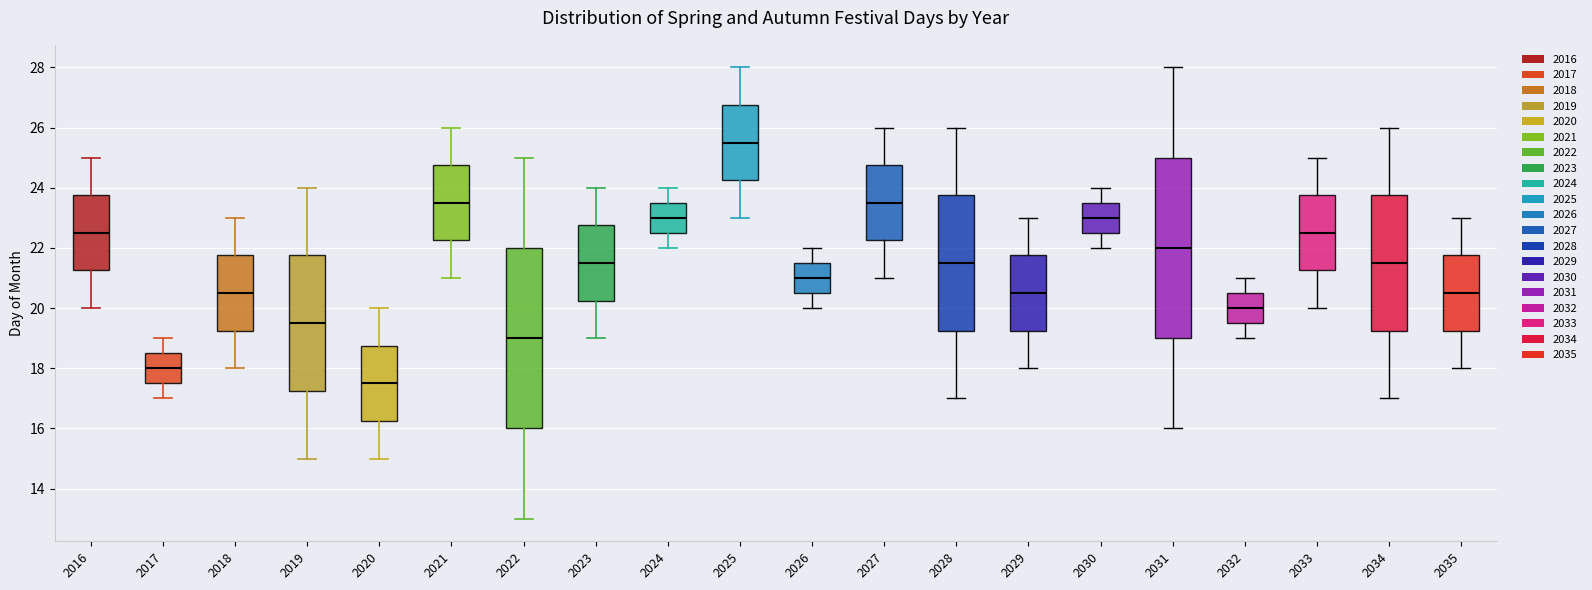

Reading left to right, read every box against the y-axis: the position of its median line, the range the box covers, and the ends of its whiskers. The values are not printed on the chart, so give them approximately, as read against the axis.

2016: median 22.6, box 21.2 to 23.8, whiskers 20.0 to 25.0
2017: median 18.0, box 17.6 to 18.6, whiskers 17.0 to 19.0
2018: median 20.6, box 19.2 to 21.8, whiskers 18.0 to 23.0
2019: median 19.6, box 17.2 to 21.8, whiskers 15.0 to 24.0
2020: median 17.6, box 16.2 to 18.8, whiskers 15.0 to 20.0
2021: median 23.6, box 22.2 to 24.8, whiskers 21.0 to 26.0
2022: median 19.0, box 16.0 to 22.0, whiskers 13.0 to 25.0
2023: median 21.6, box 20.2 to 22.8, whiskers 19.0 to 24.0
2024: median 23.0, box 22.6 to 23.6, whiskers 22.0 to 24.0
2025: median 25.6, box 24.2 to 26.8, whiskers 23.0 to 28.0
2026: median 21.0, box 20.6 to 21.6, whiskers 20.0 to 22.0
2027: median 23.6, box 22.2 to 24.8, whiskers 21.0 to 26.0
2028: median 21.6, box 19.2 to 23.8, whiskers 17.0 to 26.0
2029: median 20.6, box 19.2 to 21.8, whiskers 18.0 to 23.0
2030: median 23.0, box 22.6 to 23.6, whiskers 22.0 to 24.0
2031: median 22.0, box 19.0 to 25.0, whiskers 16.0 to 28.0
2032: median 20.0, box 19.6 to 20.6, whiskers 19.0 to 21.0
2033: median 22.6, box 21.2 to 23.8, whiskers 20.0 to 25.0
2034: median 21.6, box 19.2 to 23.8, whiskers 17.0 to 26.0
2035: median 20.6, box 19.2 to 21.8, whiskers 18.0 to 23.0